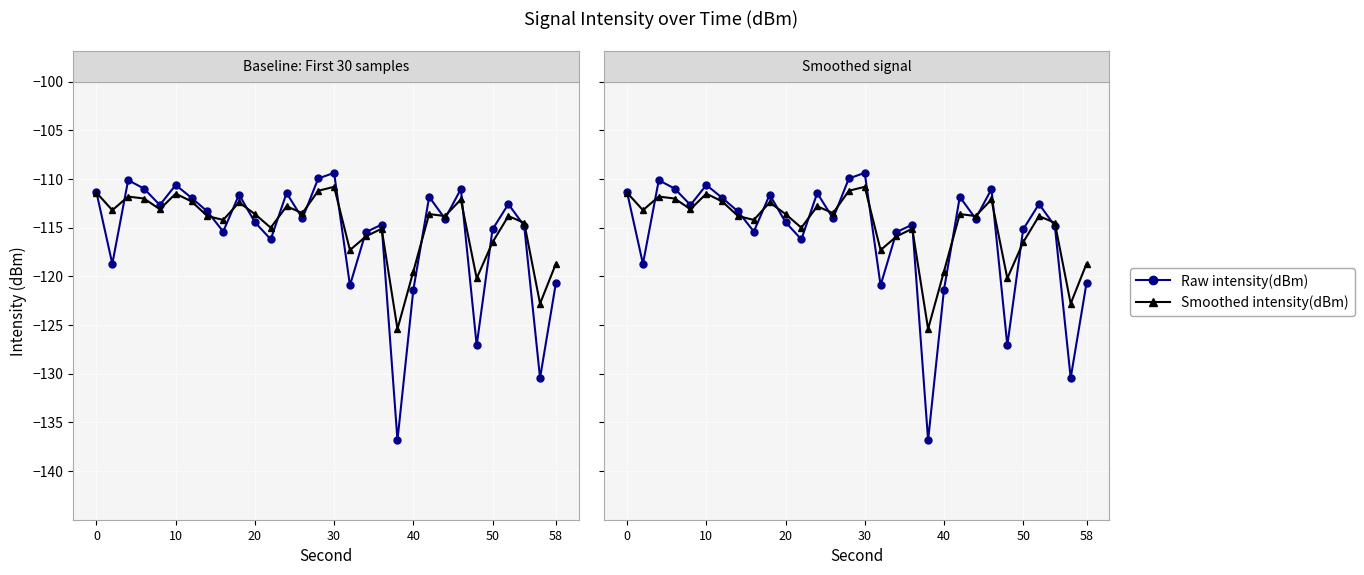

How many data points does each series have?

30